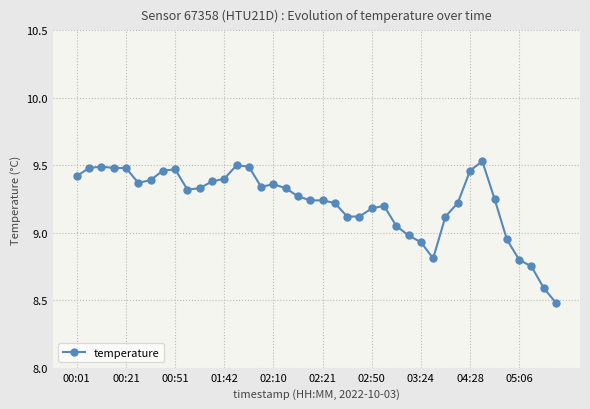

True or false: the data has more than 1 interior local peaks.

True